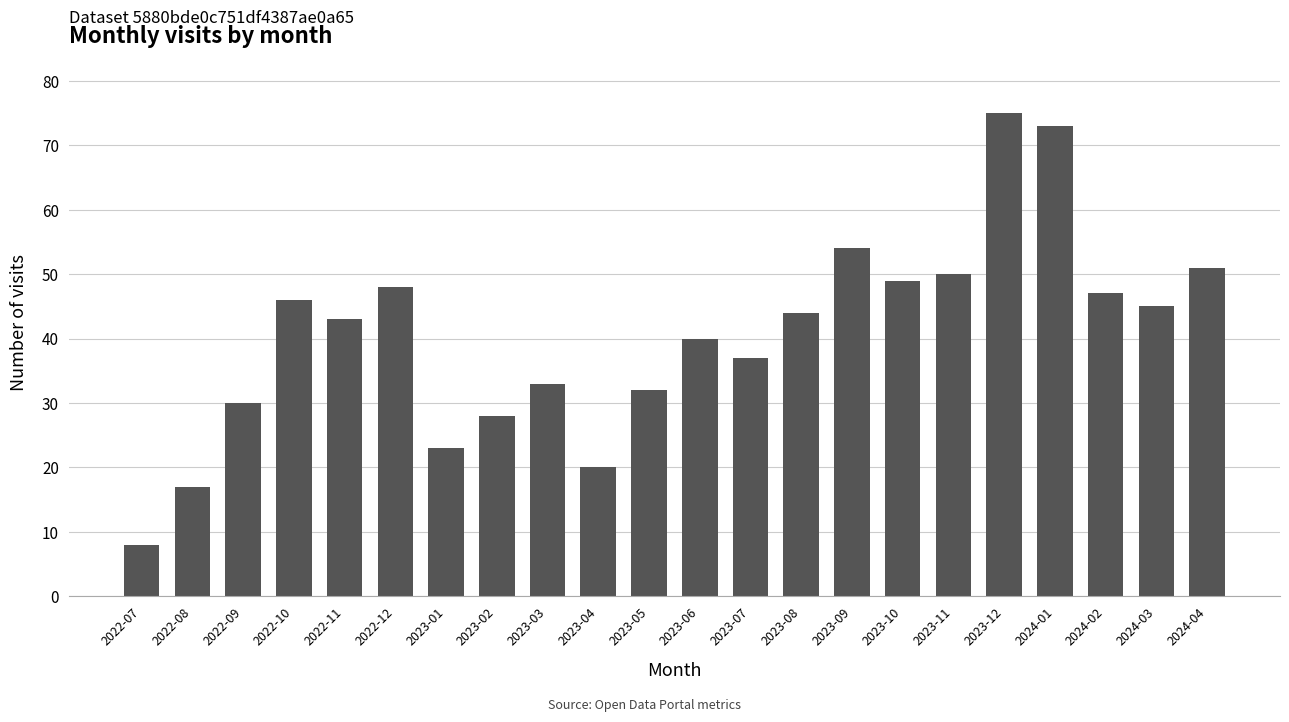

Count the number of categories in the chart.

22